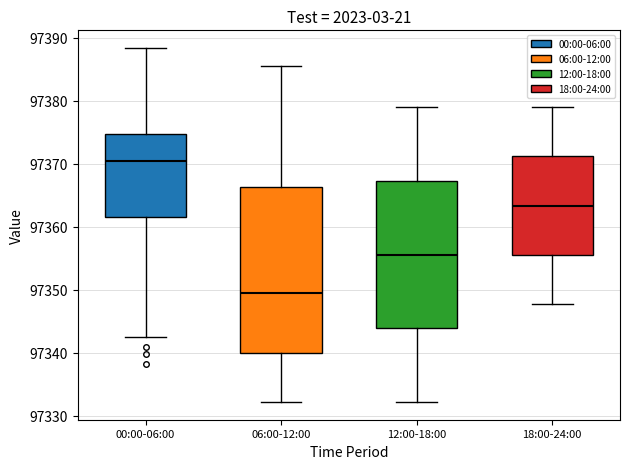

Reading left to right, read every box against the y-axis: the position of its median line, the range the box covers, and the ends of its whiskers. The values are not printed on the chart, so give them approximately, as read against the axis.

00:00-06:00: median 97371, box 97362 to 97375, whiskers 97343 to 97388
06:00-12:00: median 97350, box 97340 to 97366, whiskers 97332 to 97386
12:00-18:00: median 97356, box 97344 to 97367, whiskers 97332 to 97379
18:00-24:00: median 97363, box 97356 to 97371, whiskers 97348 to 97379